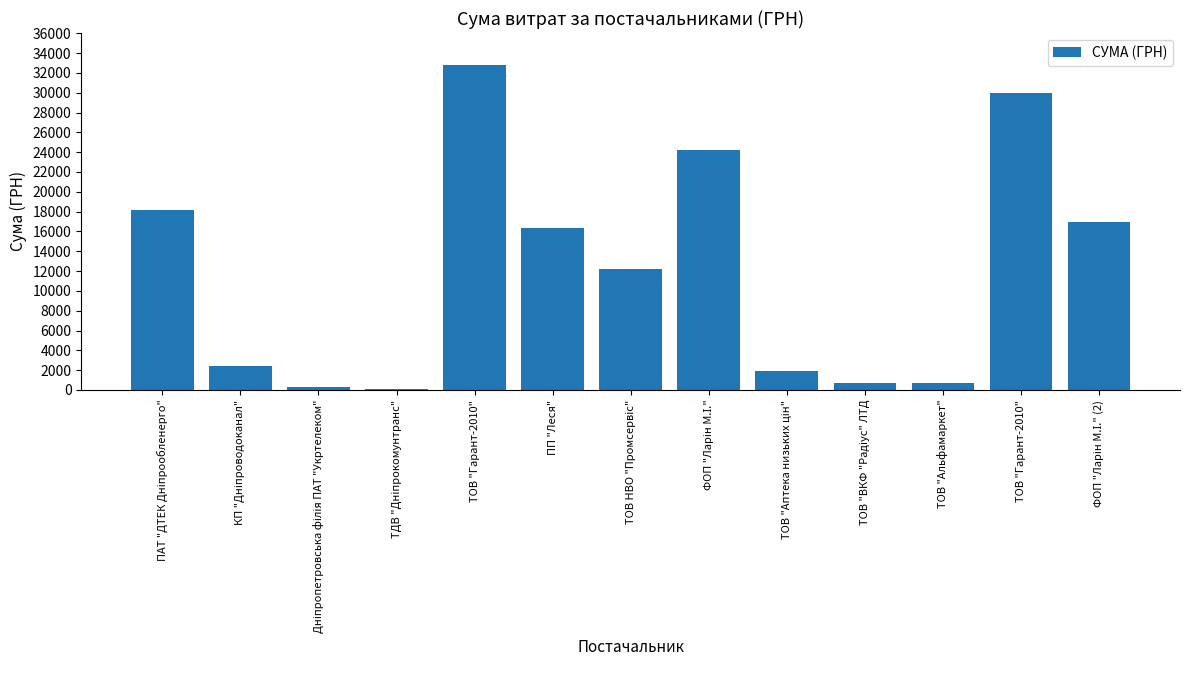

How many values exceed 12246?

7